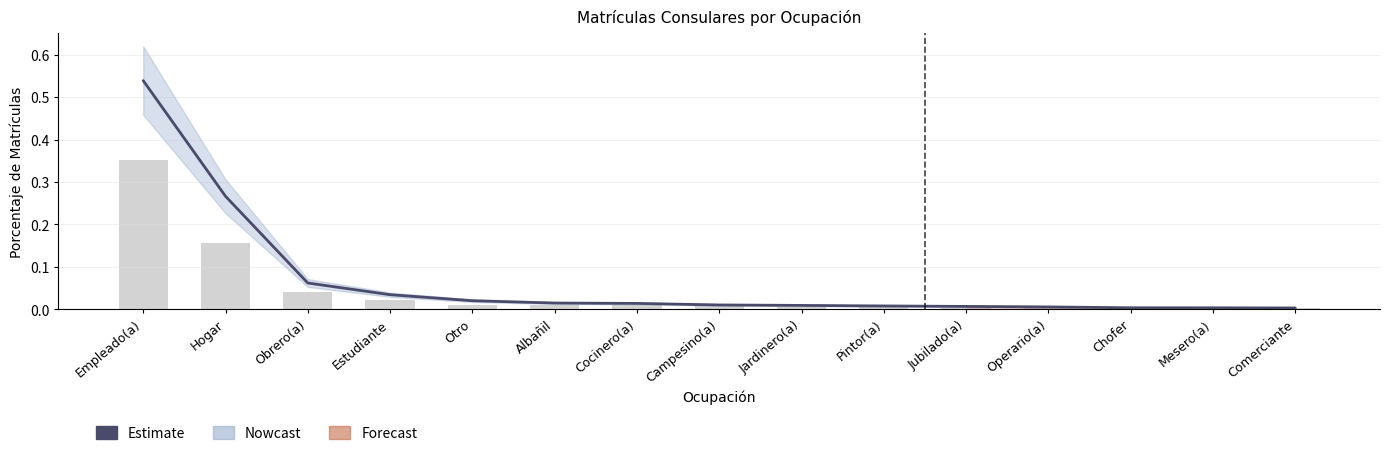

The chart shows a value of 0.0 at Comerciante. True or false?

False